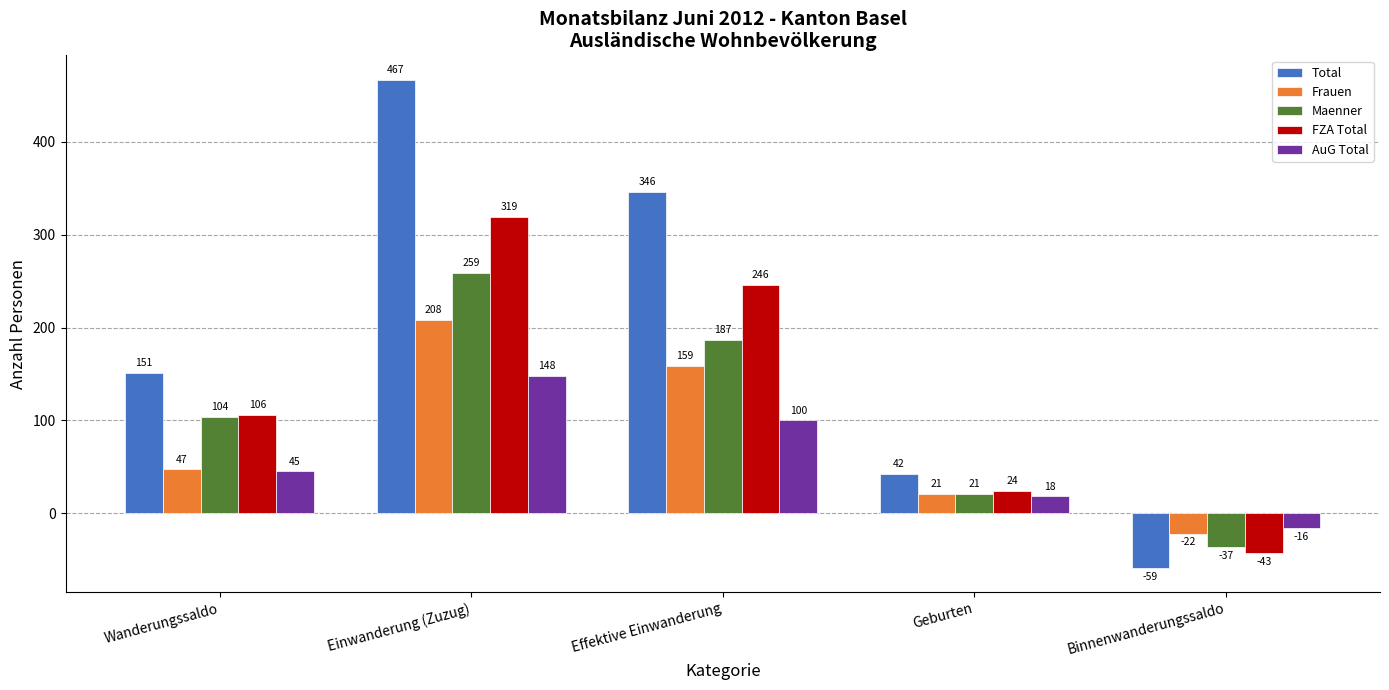

What is the lowest value of the Frauen series?

-22